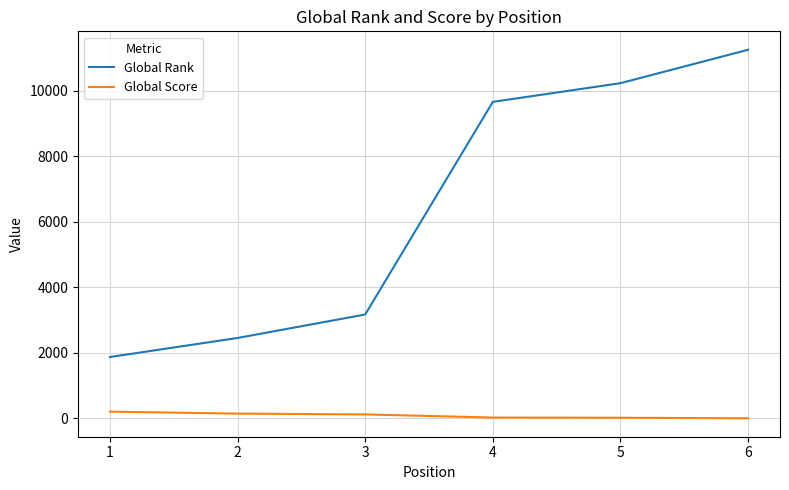

At which category is the sum across all series the highest?

6